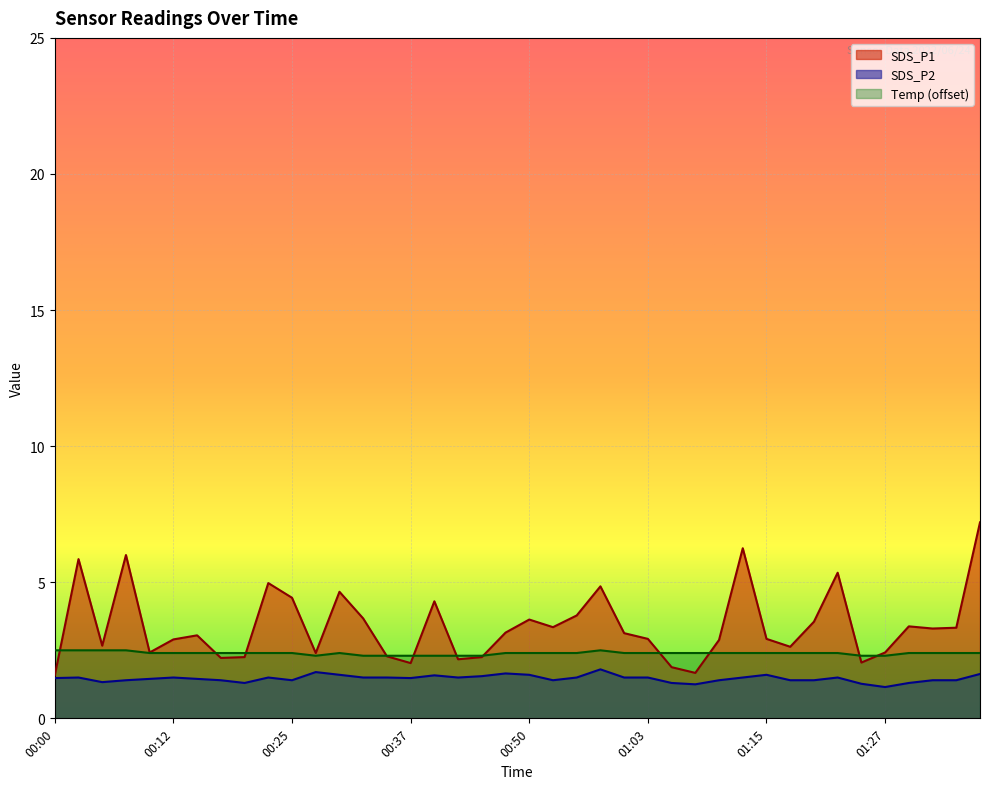

In SDS_P1, how many points are higher than both neighbors (excluding endpoints)?

11